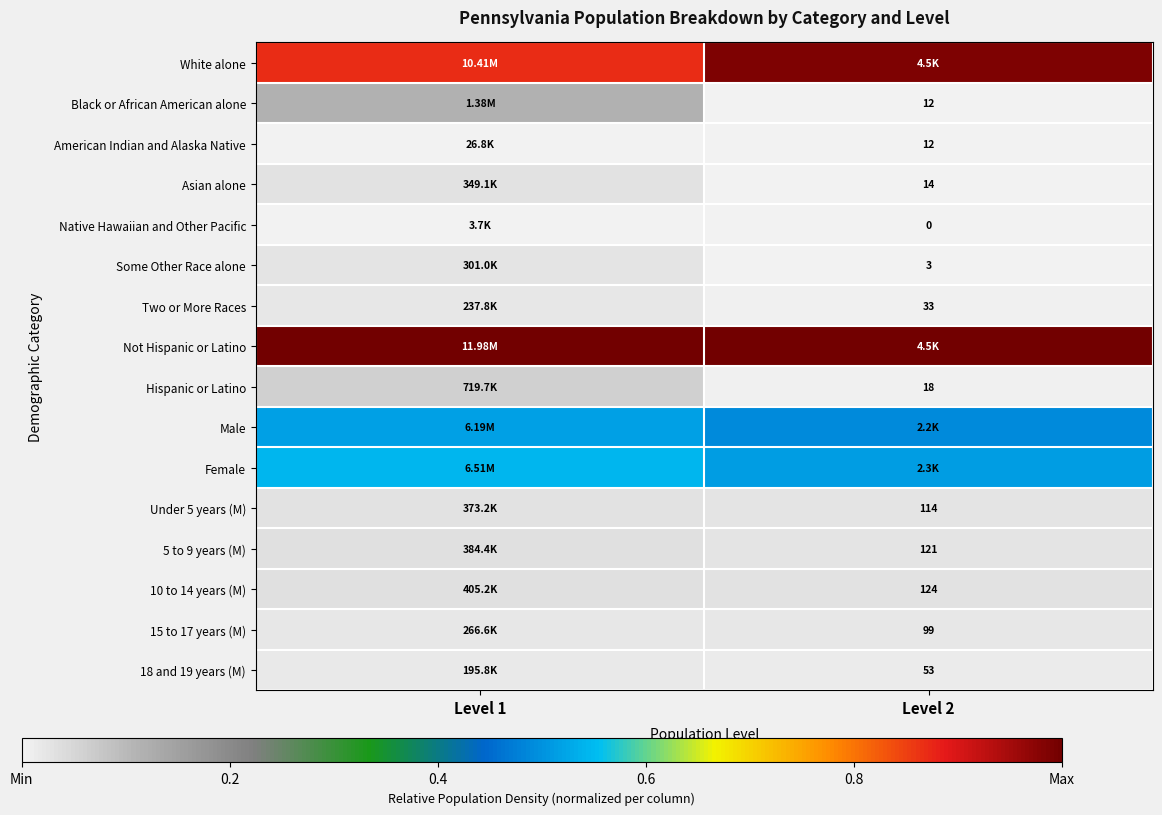

Is the value of 5 to 9 years (M) at Level 2 greater than the value of Black or African American alone at Level 2?

Yes